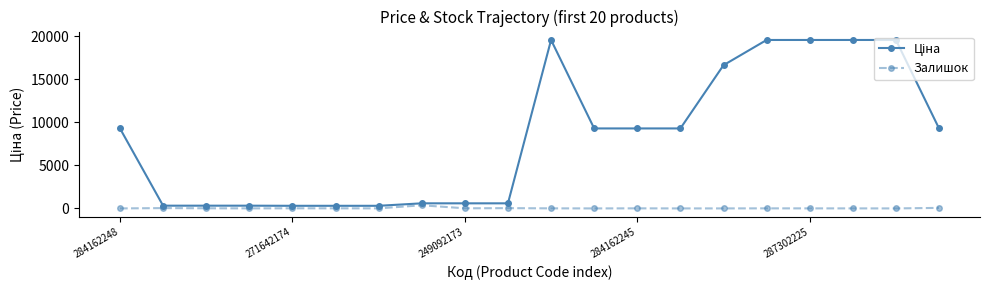

What is the maximum value shown in the chart?

19564.9